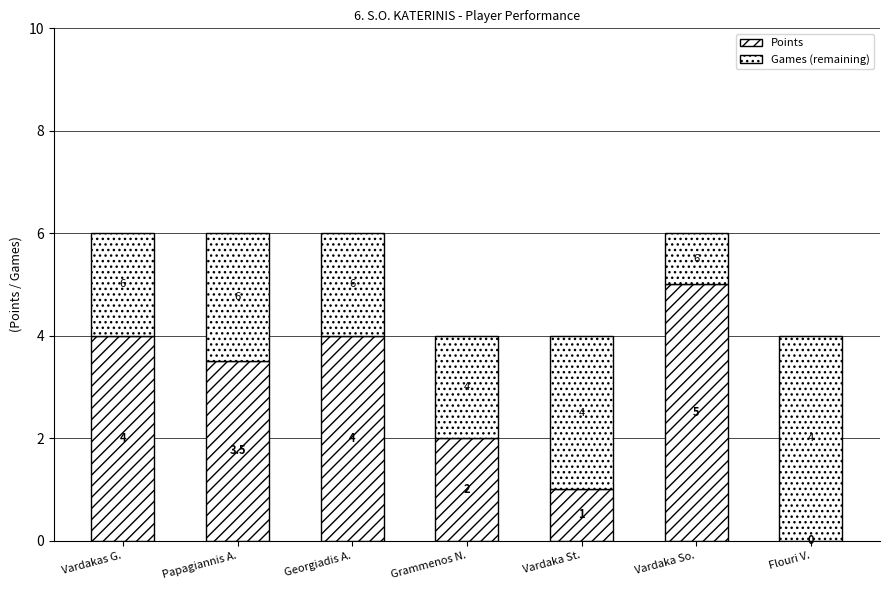

At Vardakas G., list the series in order from smallest to largest.

Games (remaining), Points